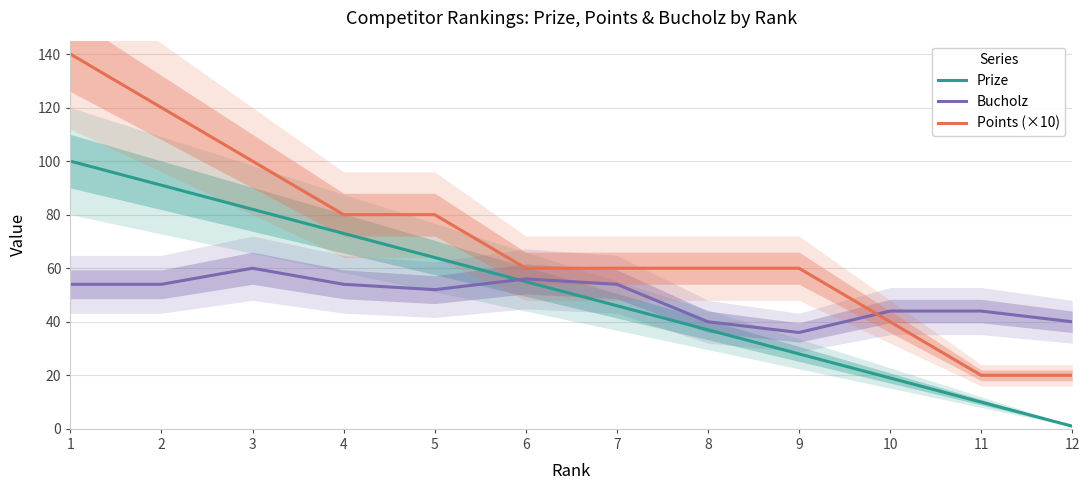

What is the value of the Prize point at the 12th from the left?

1